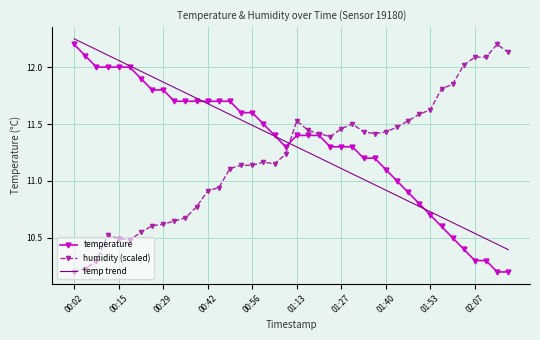

True or false: humidity (scaled) and temp trend intersect in this chart.

True